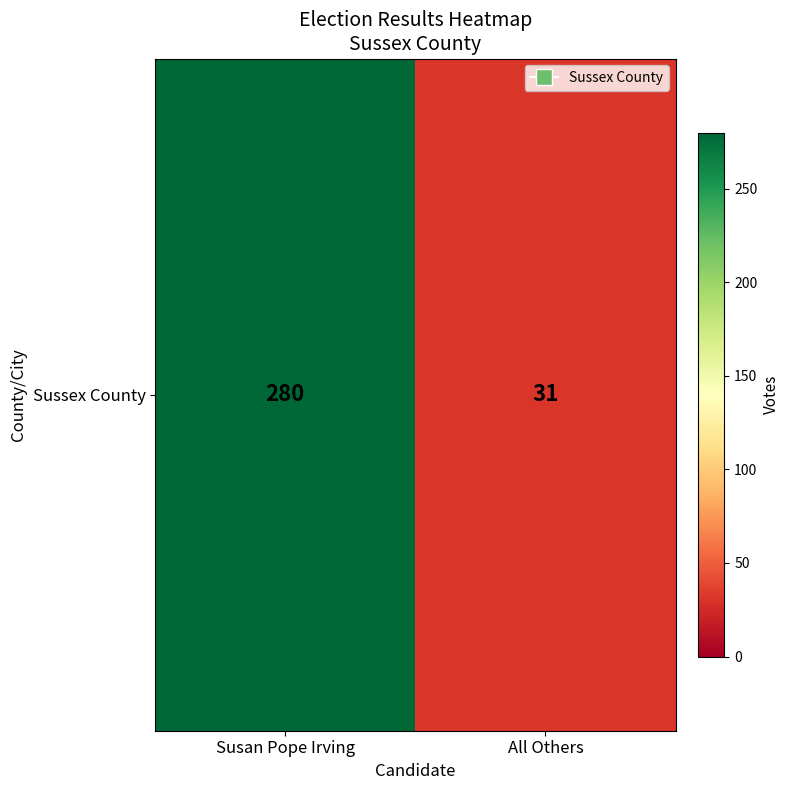

What is the average value?

156